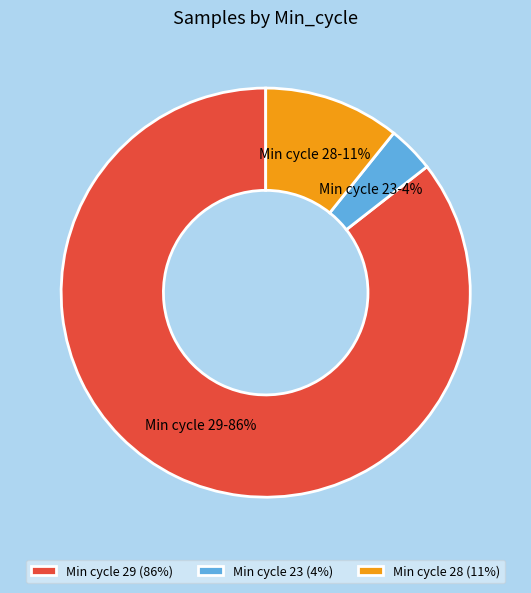

Which has a higher value, Min cycle 28 or Min cycle 29?

Min cycle 29